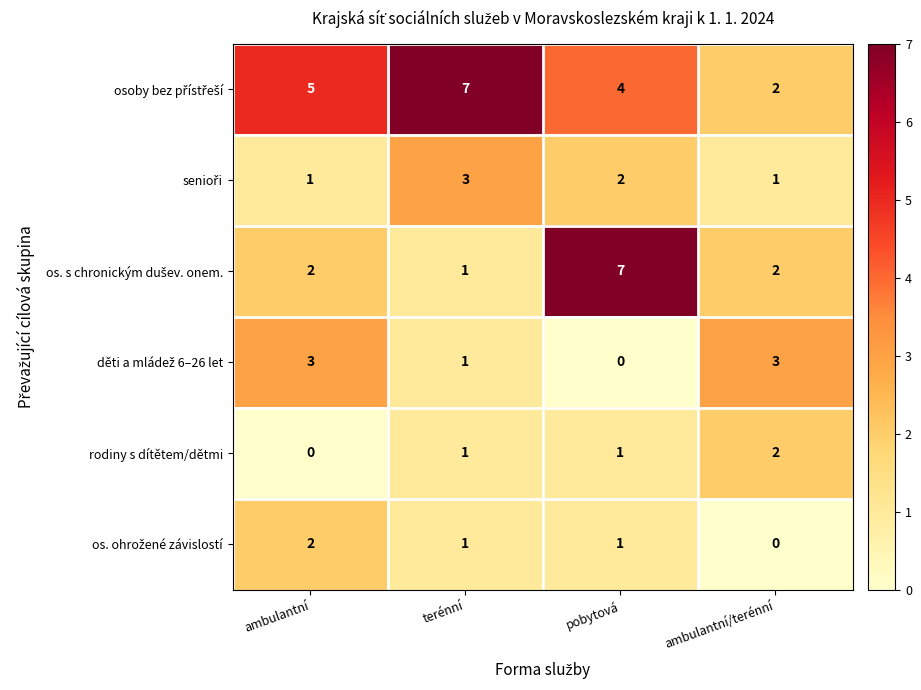

At how many categories does at least one series exceed 4?

3